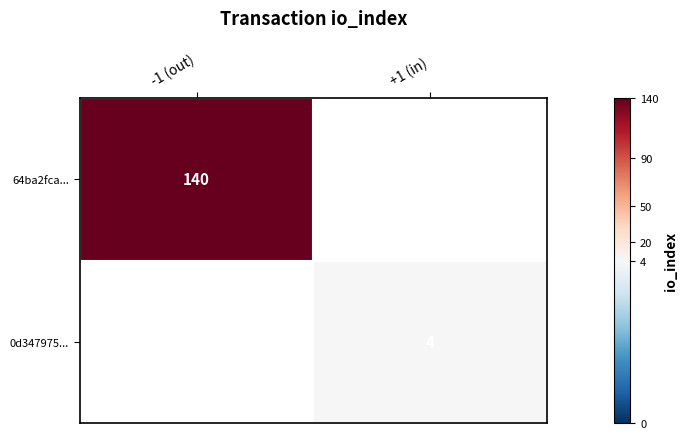

The 0d347975... series shows 4 at +1 (in). True or false?

True